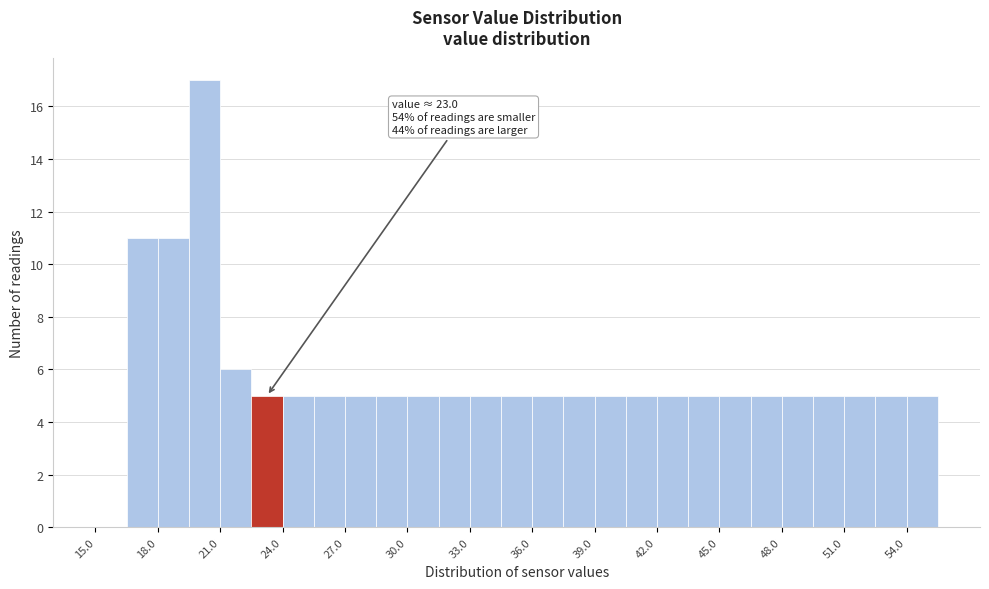

Read against the x-axis, roughly where is the centre of the tallest bar?

20.5